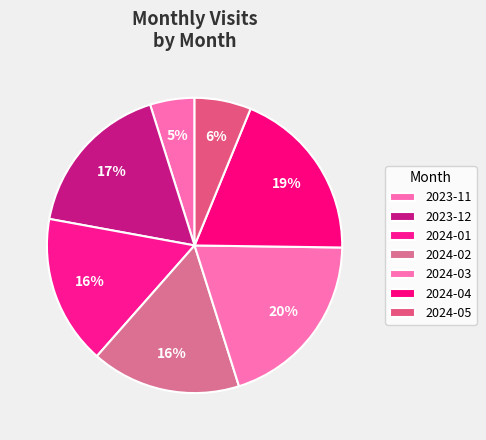

How many segments does this pie chart have?

7